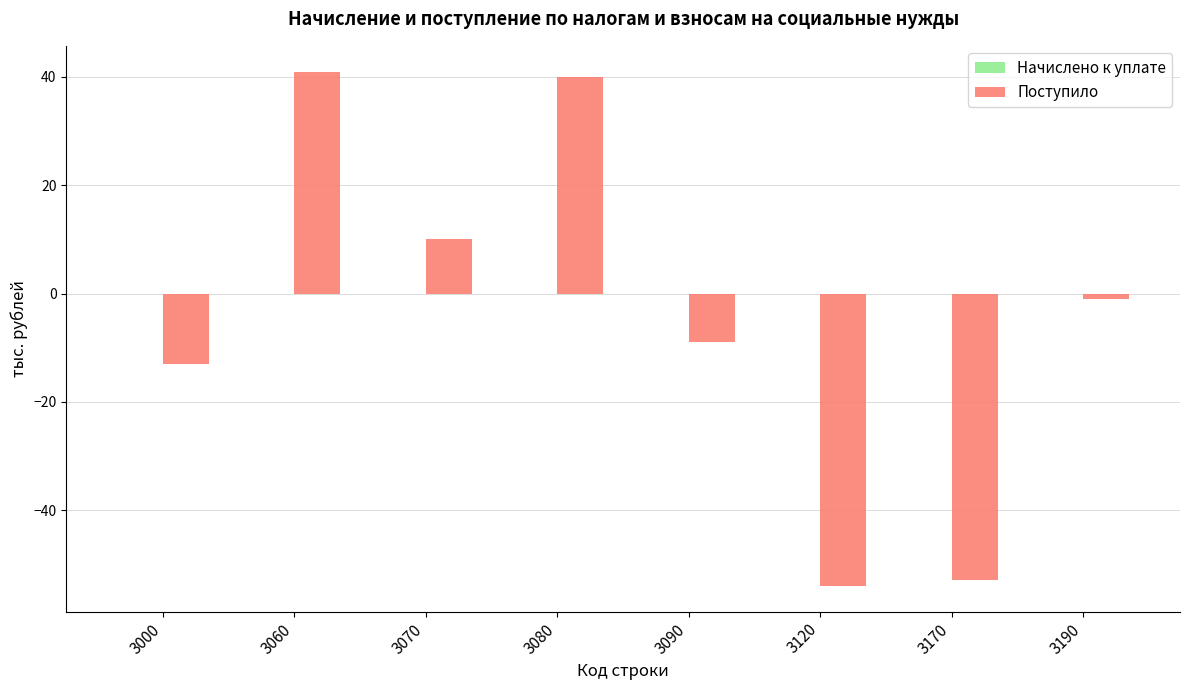

What is the difference between the maximum and minimum values?

95